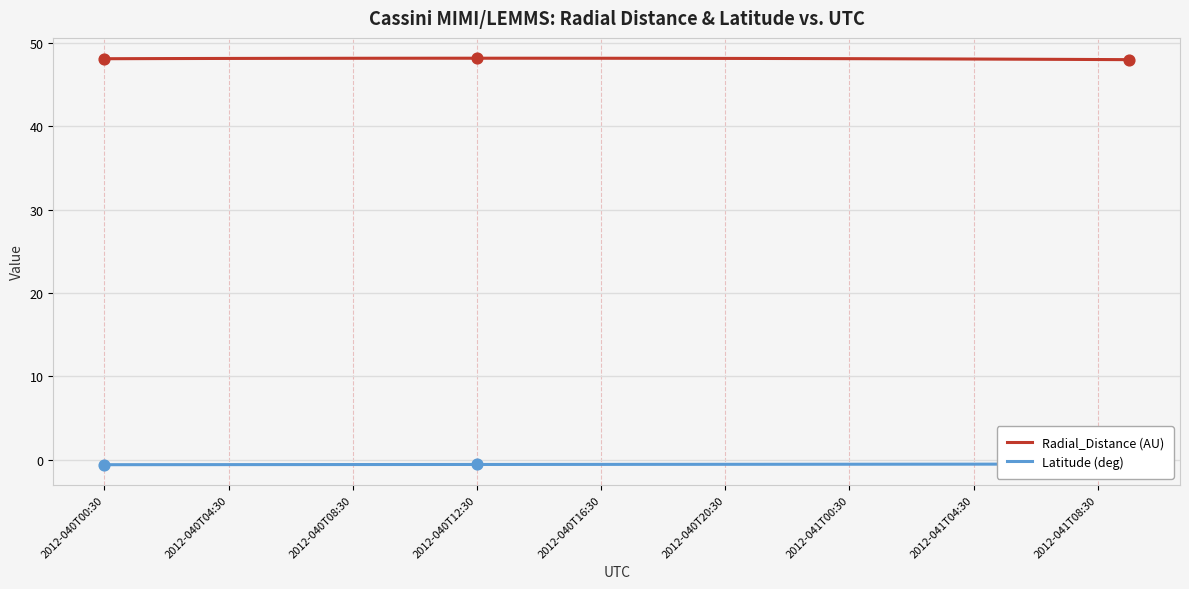

What is the highest value of the Radial_Distance (AU) series?

48.2